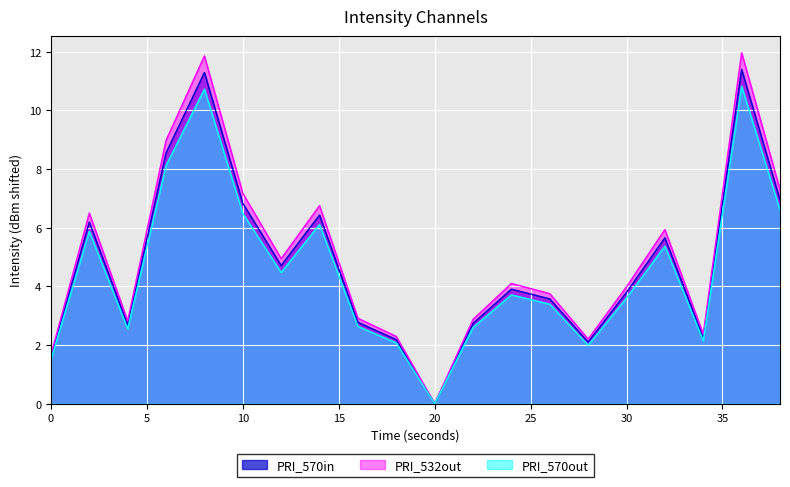

How many values in the intensity_smooth series are below 4?

10